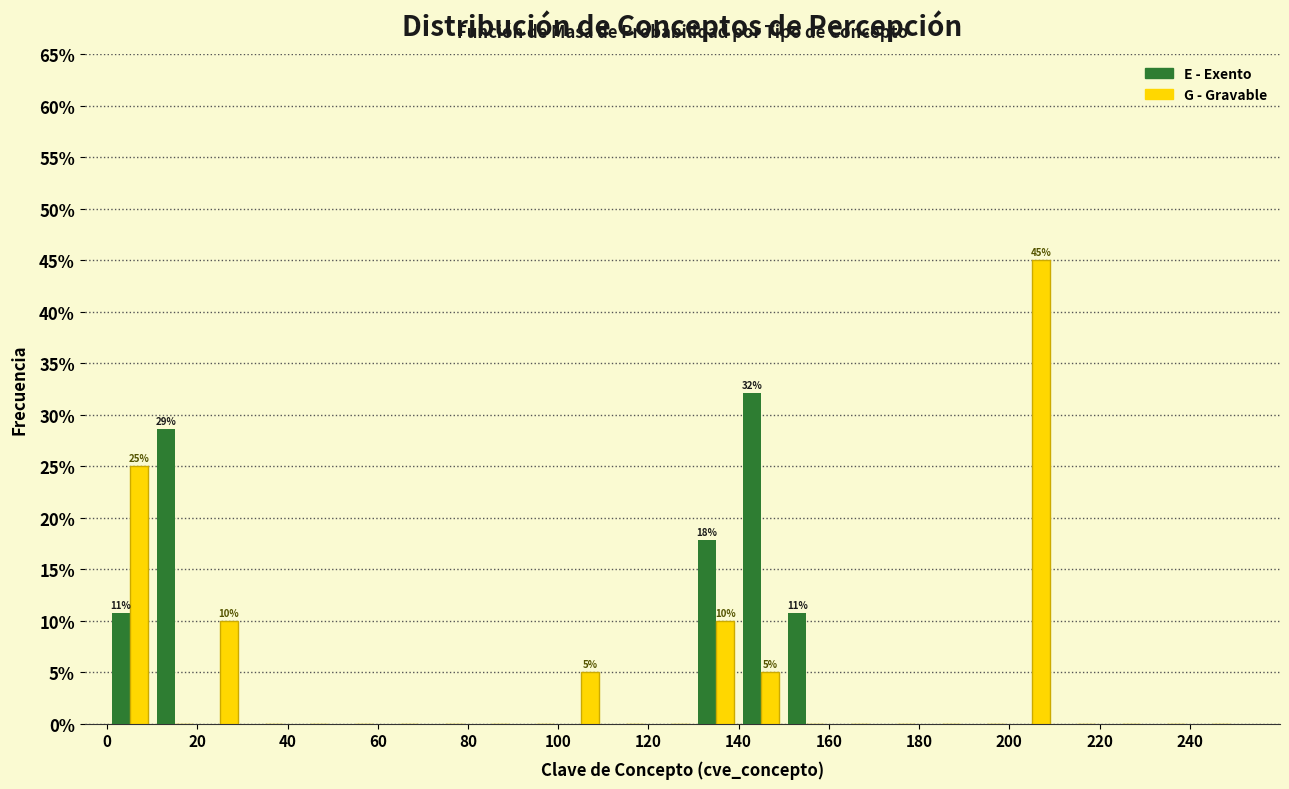

In the E - Exento series, which range on the x-axis has the tallest bar?

140 to 150